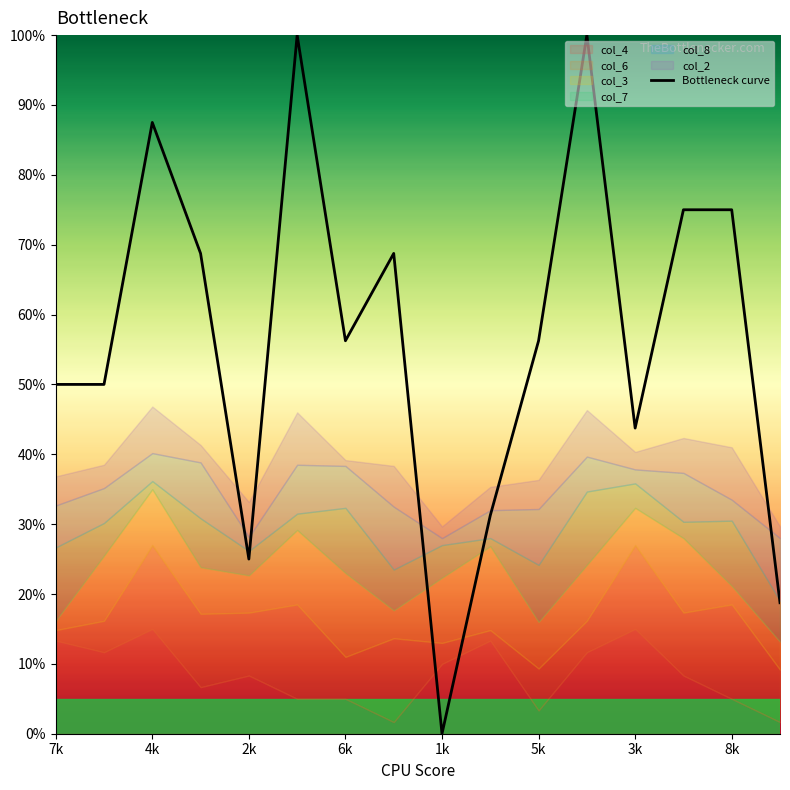

At which label does Bottleneck curve reach its minimum?

1k